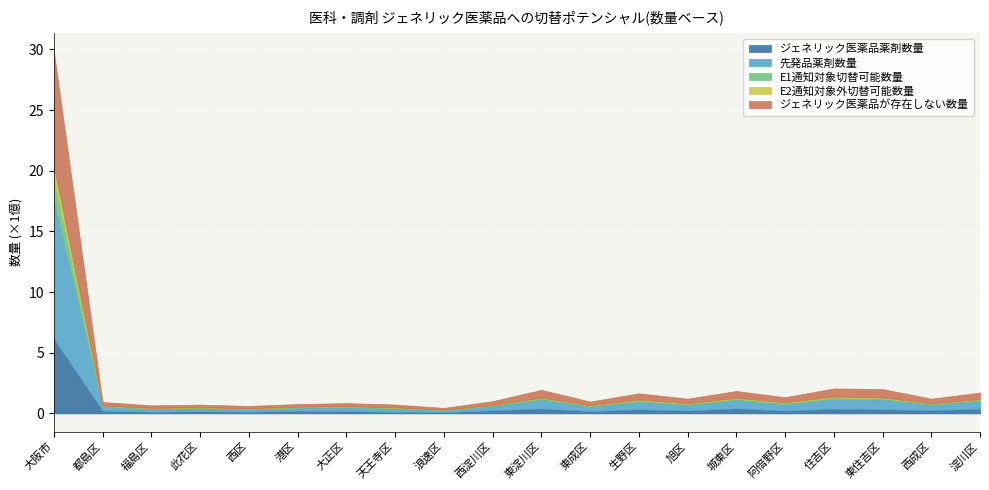

List the series in order of their peak value, lowest first.

E2通知対象外切替可能数量, E1通知対象切替可能数量, ジェネリック医薬品薬剤数量, ジェネリック医薬品が存在しない数量, 先発品薬剤数量